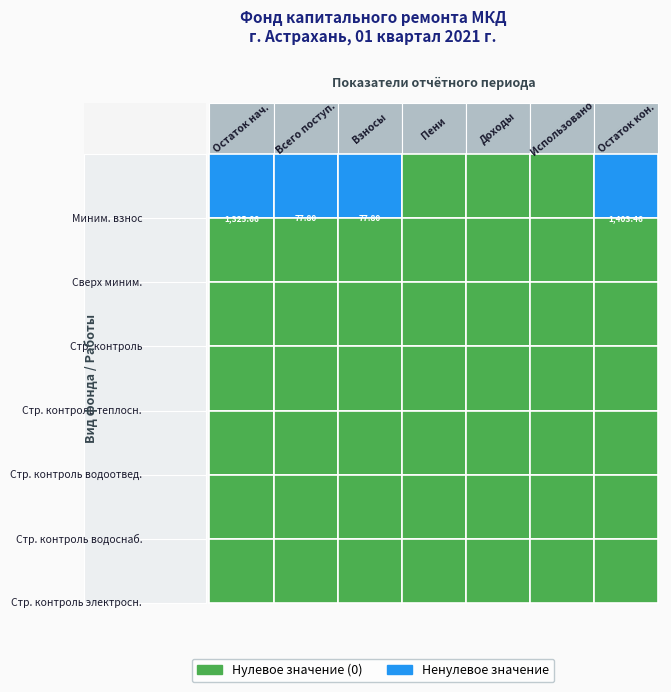

Which series has the largest range (max minus min)?

Минимальный взнос